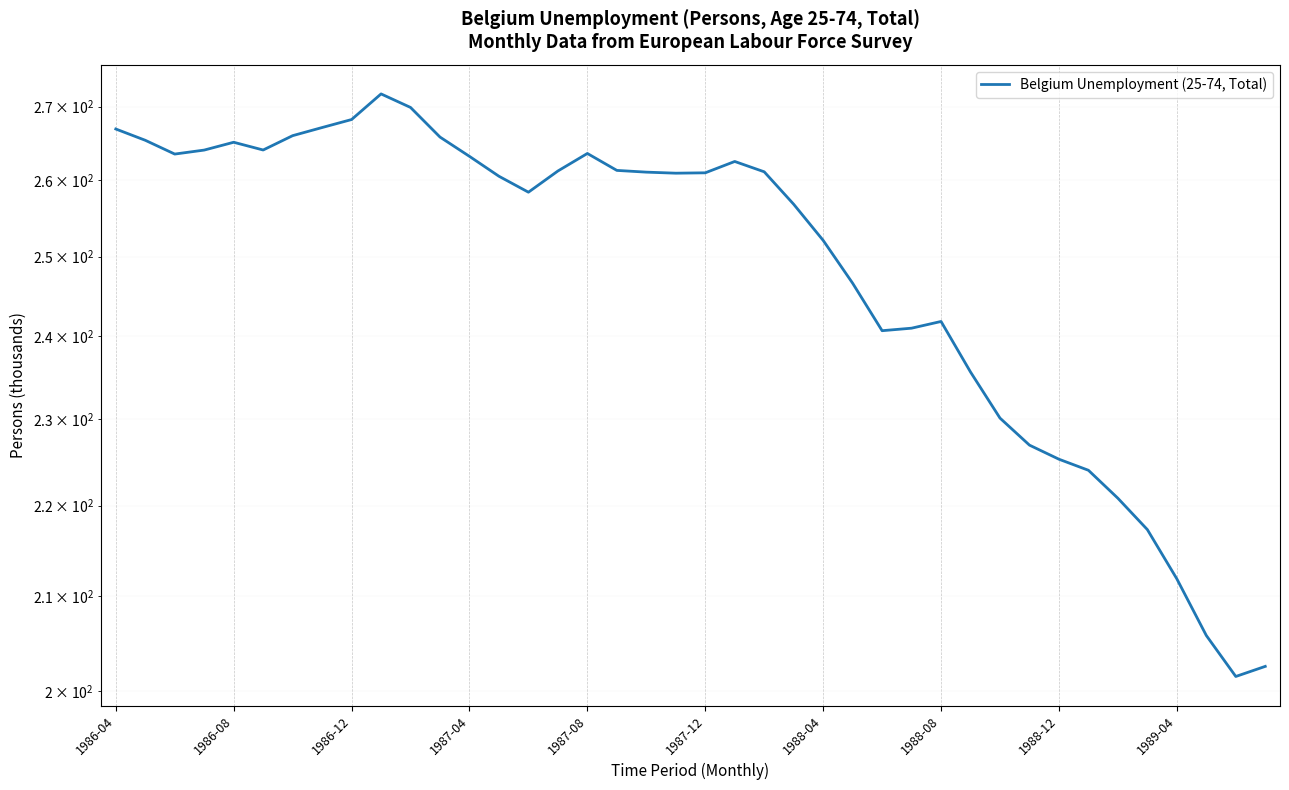

What is the difference between the maximum and minimum values?

70.3